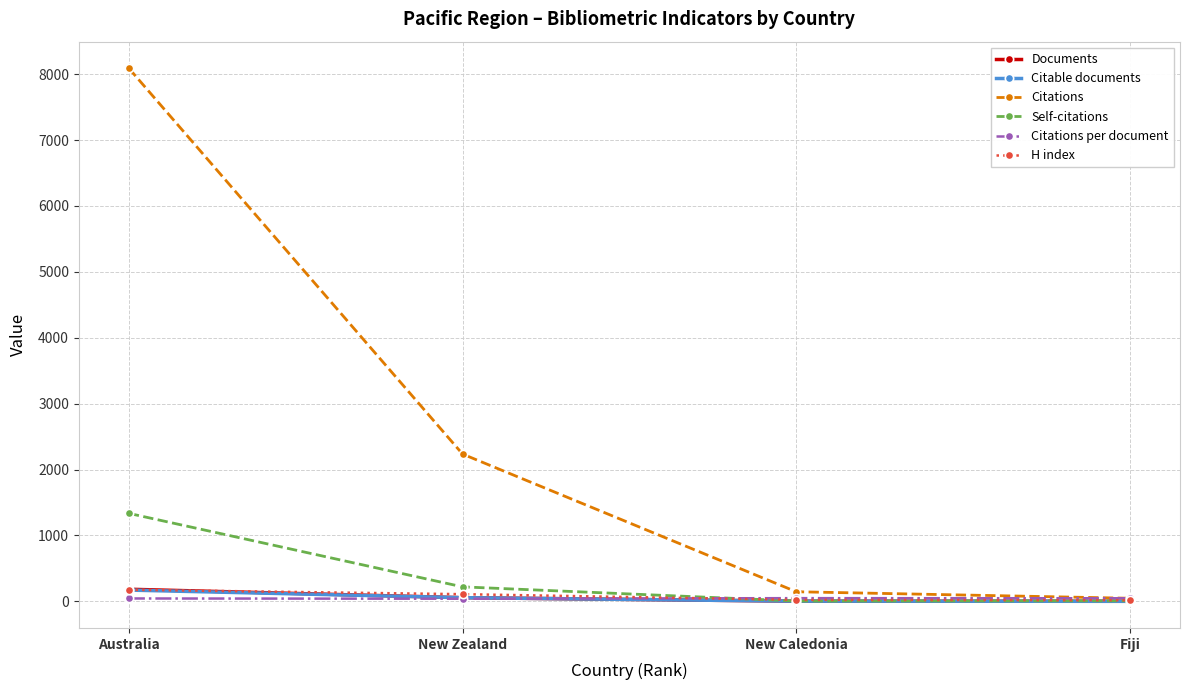

Where is Self-citations nearest to the value 670?

New Zealand